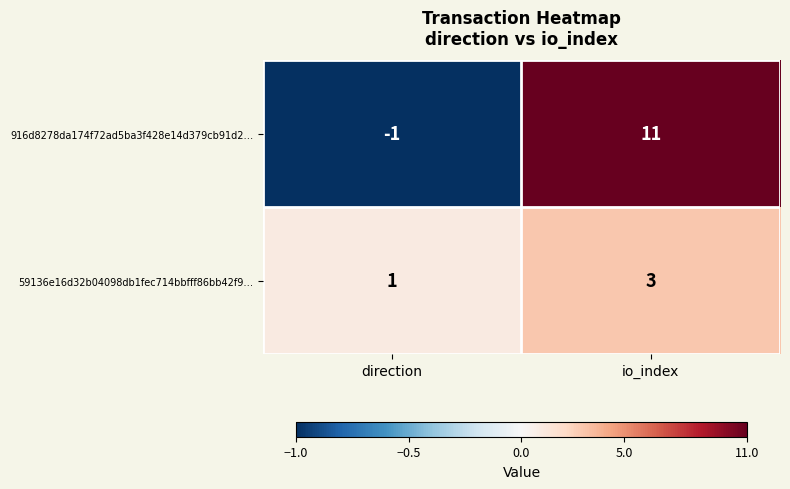

Reading left to right, list all the values displayed in this chart.

916d8278da174f72ad5ba3f428e14d379cb91d2…: direction=-1	io_index=11
59136e16d32b04098db1fec714bbfff86bb42f9…: direction=1	io_index=3